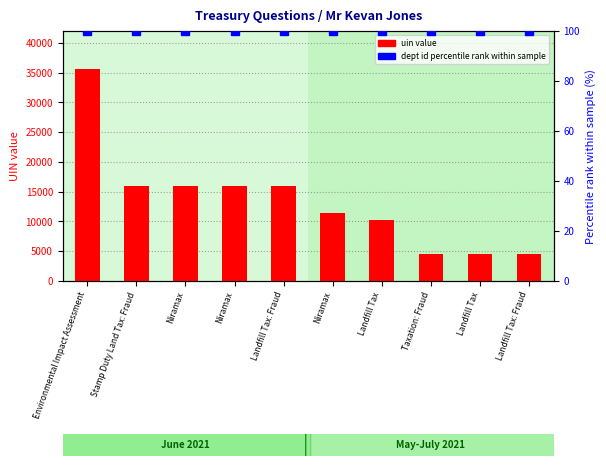

Between Niramax and Niramax, which is larger?

Niramax